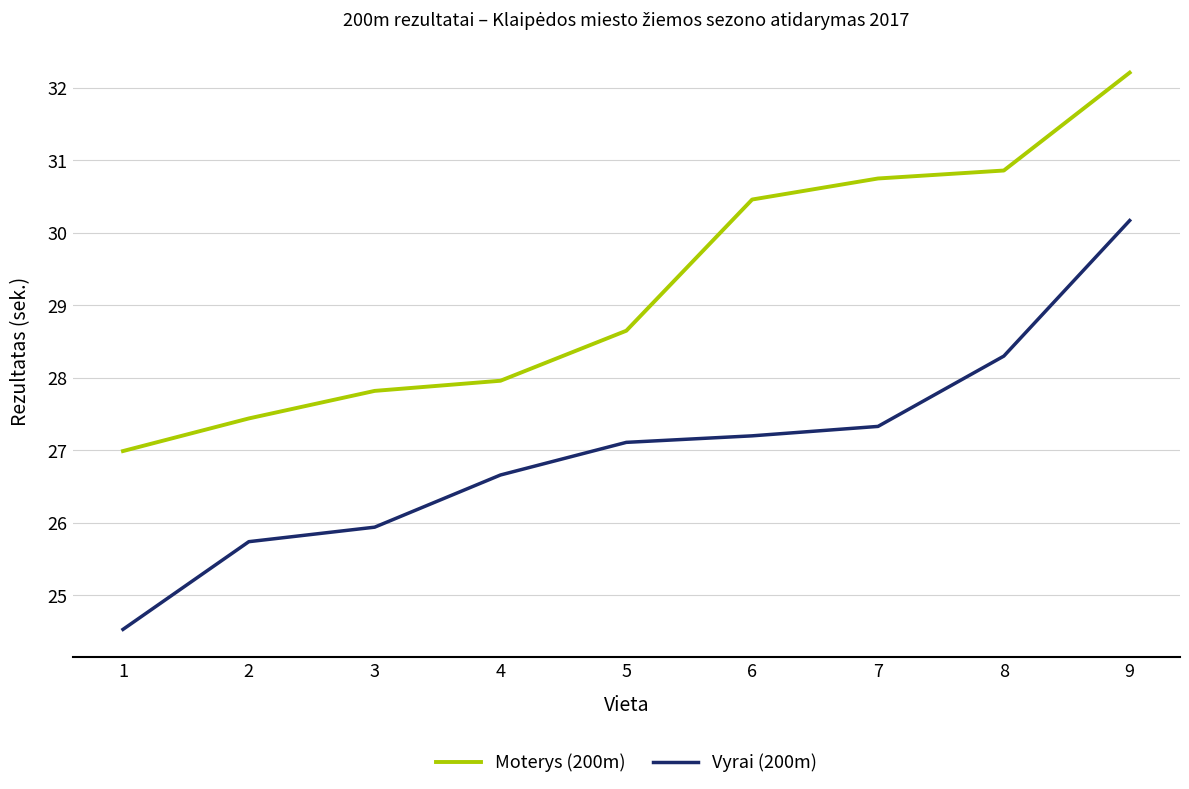

True or false: Moterys (200m) and Vyrai (200m) intersect in this chart.

False